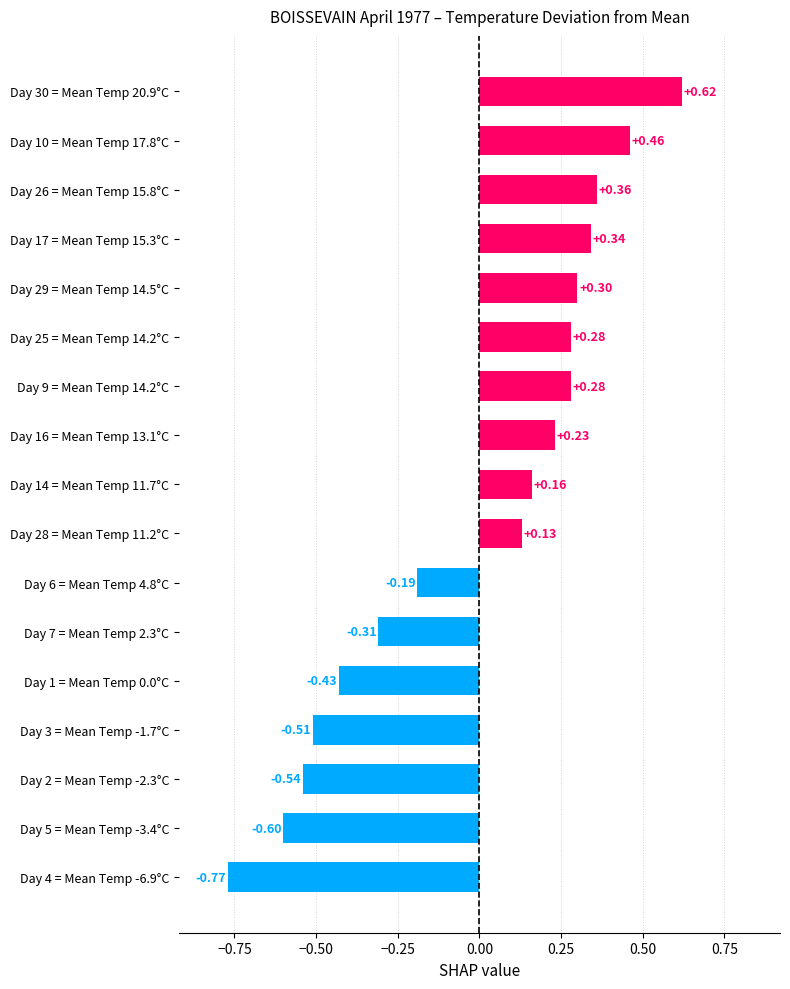

What is the sum of the values at Day 2 = Mean Temp -2.3°C and Day 6 = Mean Temp 4.8°C?

-0.7